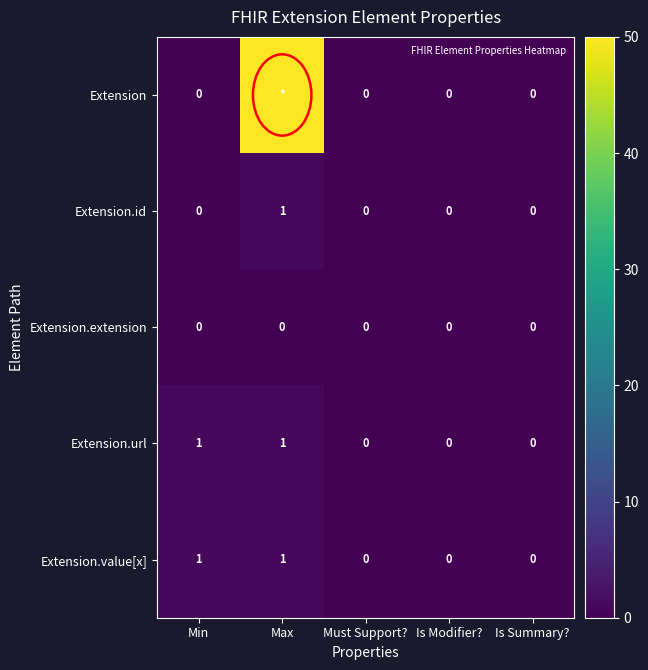

Is the value of Extension.value[x] at Is Modifier? greater than the value of Extension at Is Summary??

No